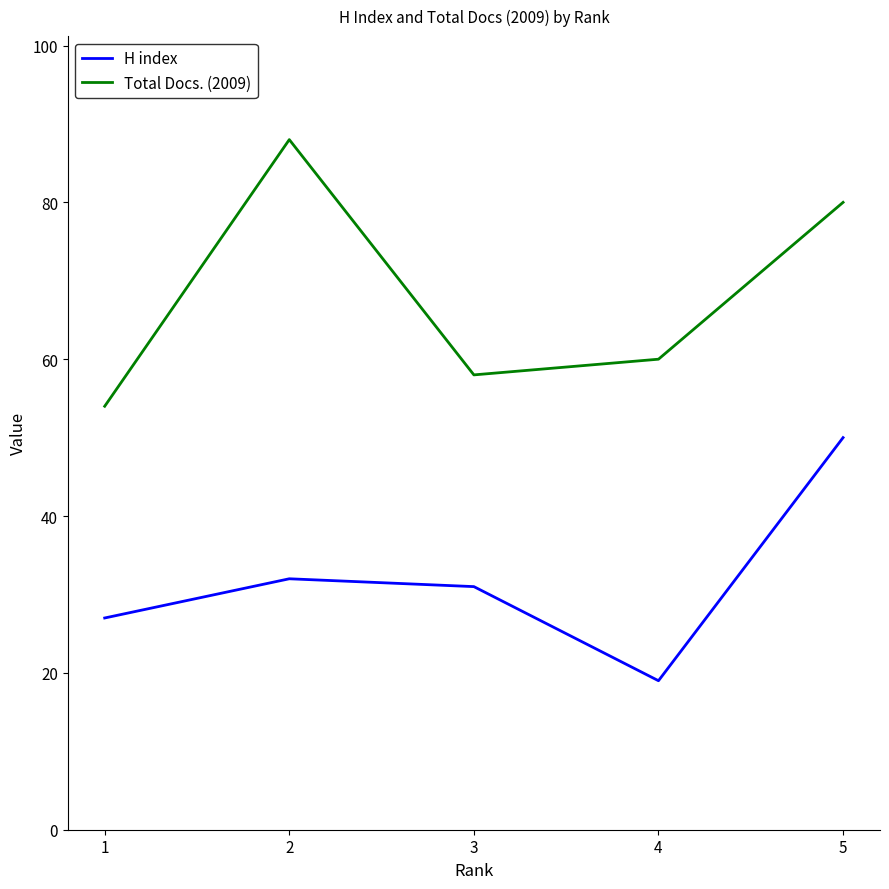

True or false: H index and Total Docs. (2009) intersect in this chart.

False